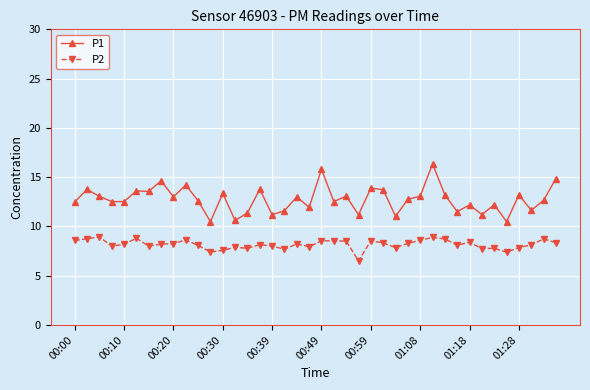

True or false: P1 has more than 0 points higher than both neighbors.

True